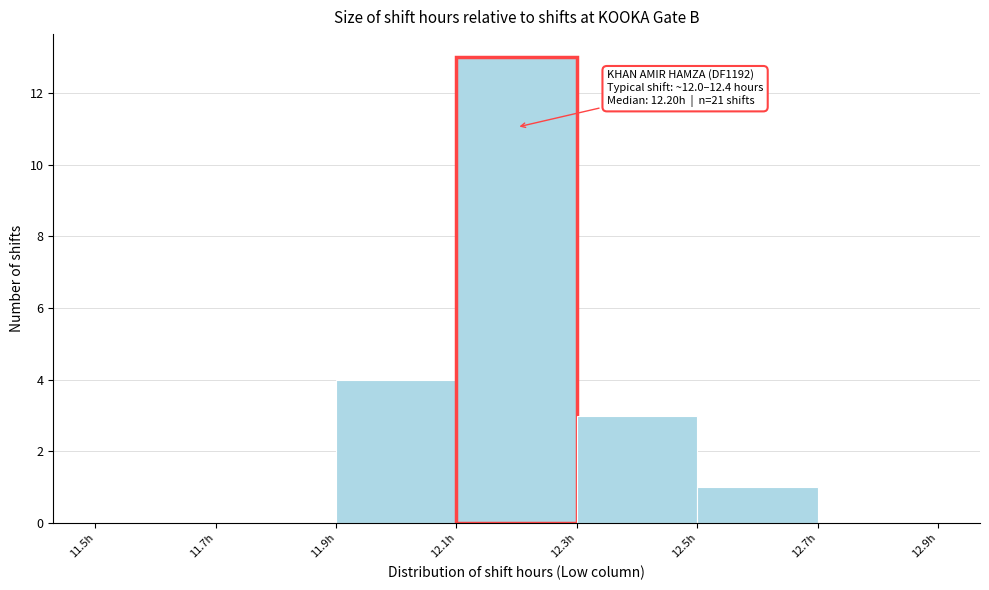

Which range on the x-axis has the tallest bar?

12.1 to 12.3